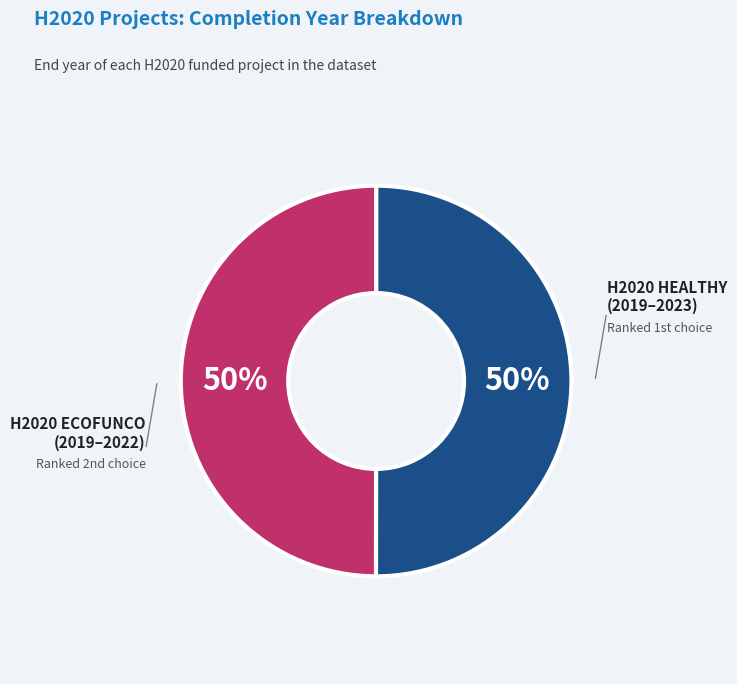

To the nearest percent, what is the average slice percentage?

50%